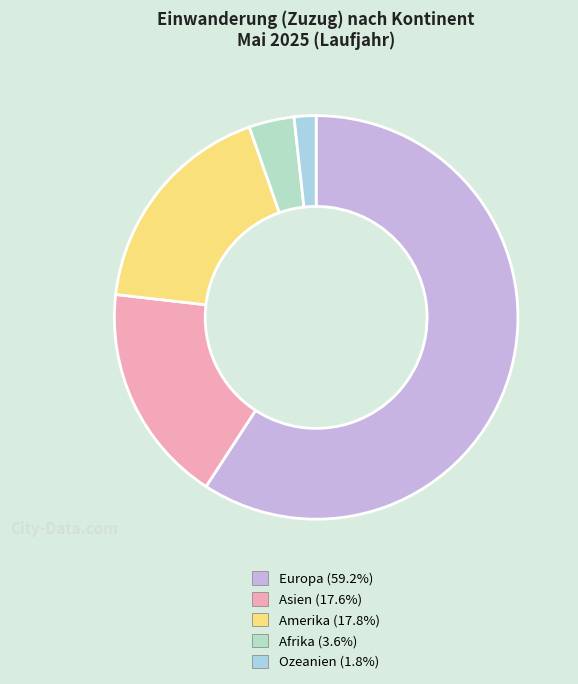

To the nearest percent, what portion does Europa represent?

59%